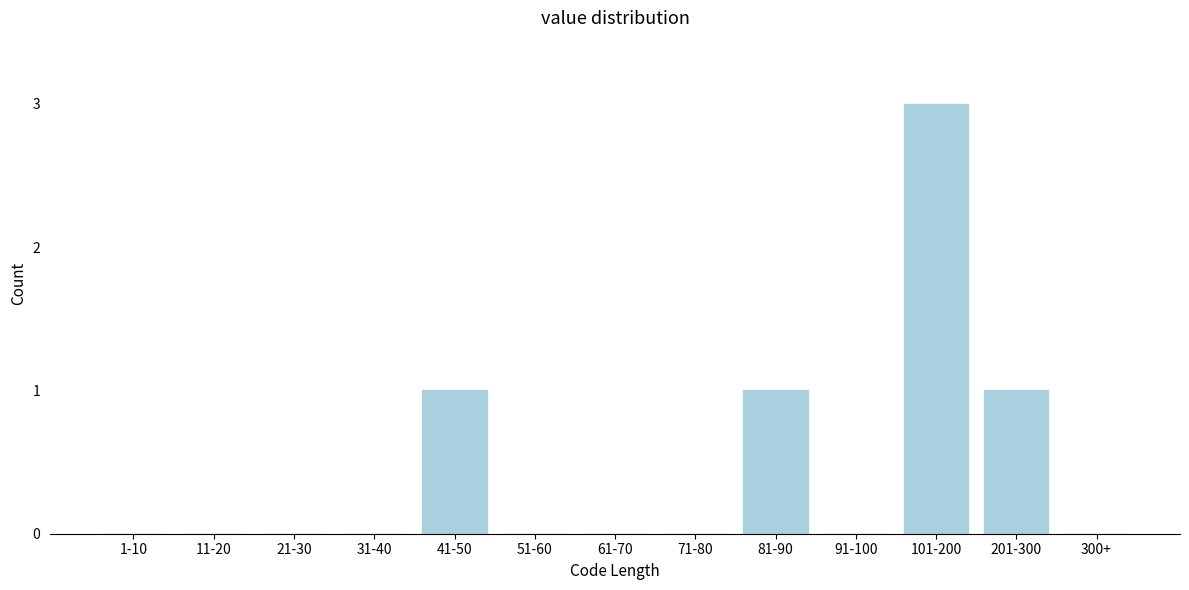

Reading left to right, extract all data points from this chart.

1-10=0	11-20=0	21-30=0	31-40=0	41-50=1	51-60=0	61-70=0	71-80=0	81-90=1	91-100=0	101-200=3	201-300=1	300+=0